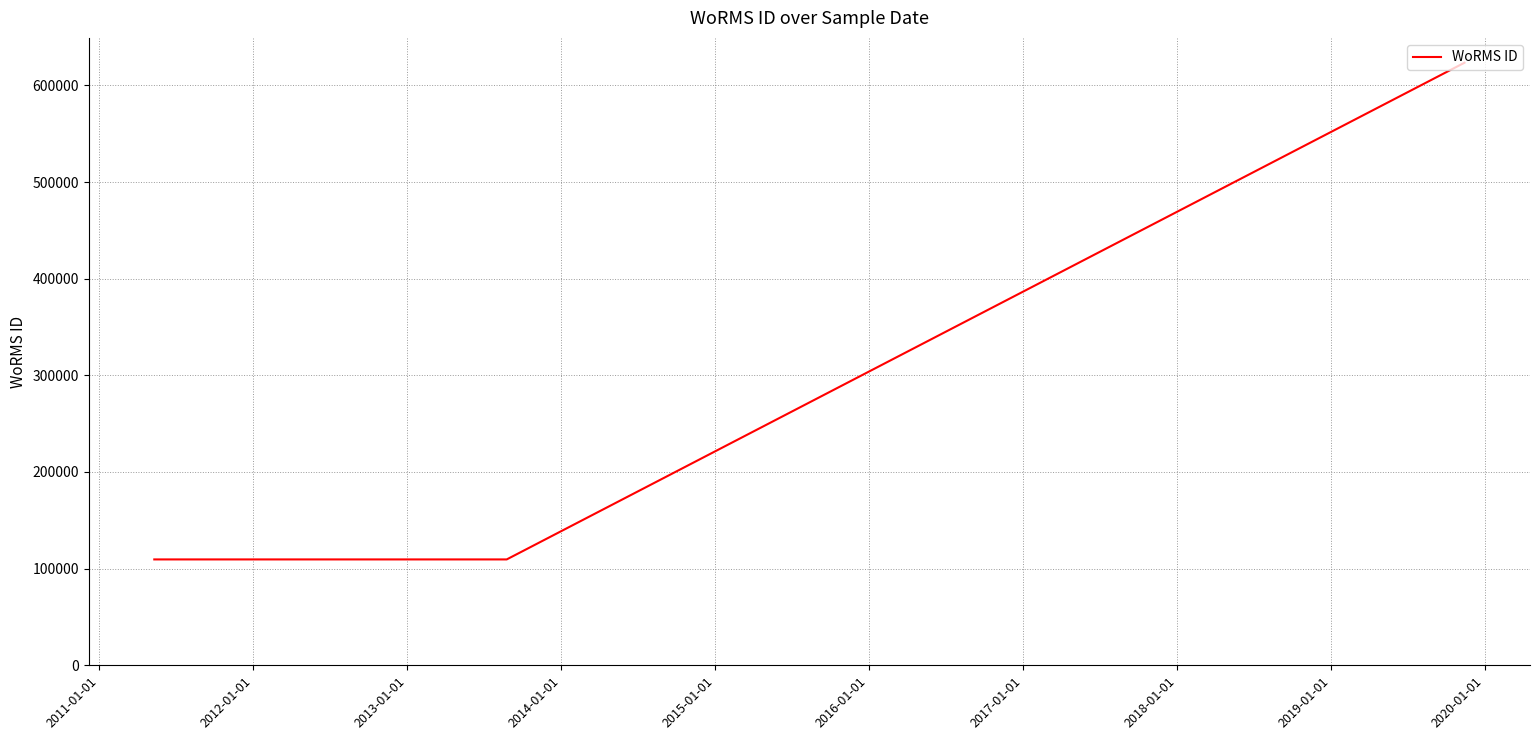

What is the difference between the maximum and second lowest values?

513908